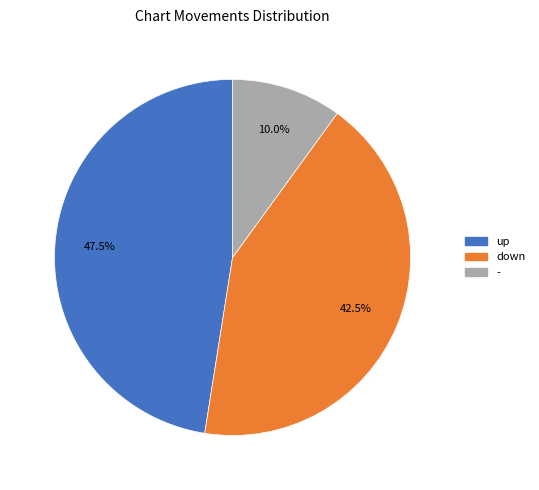

Between up and -, which is larger?

up